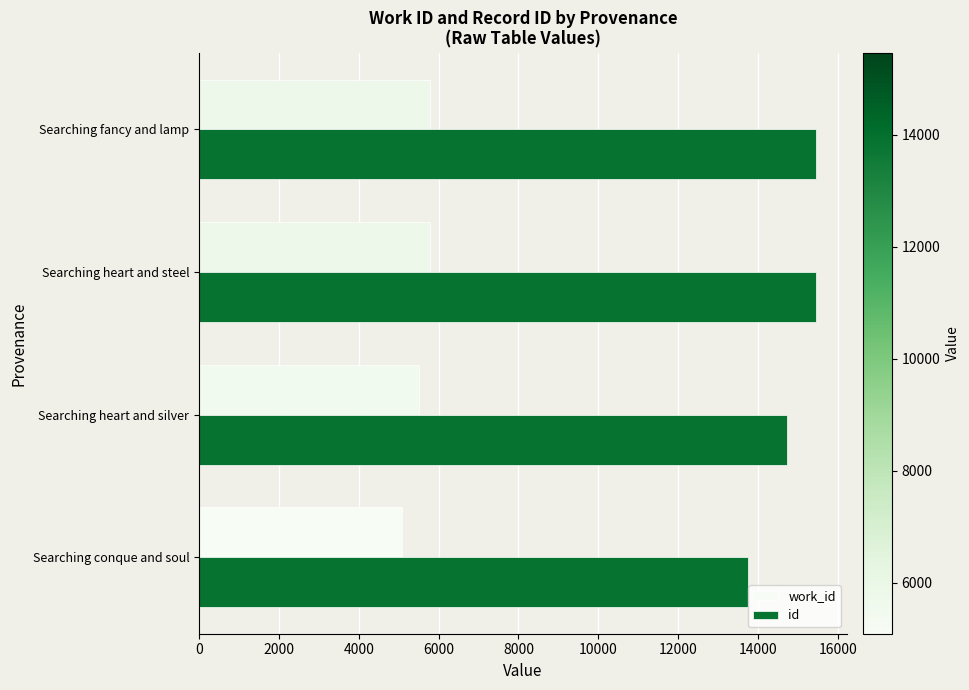

What is the sum of all id values?

59385